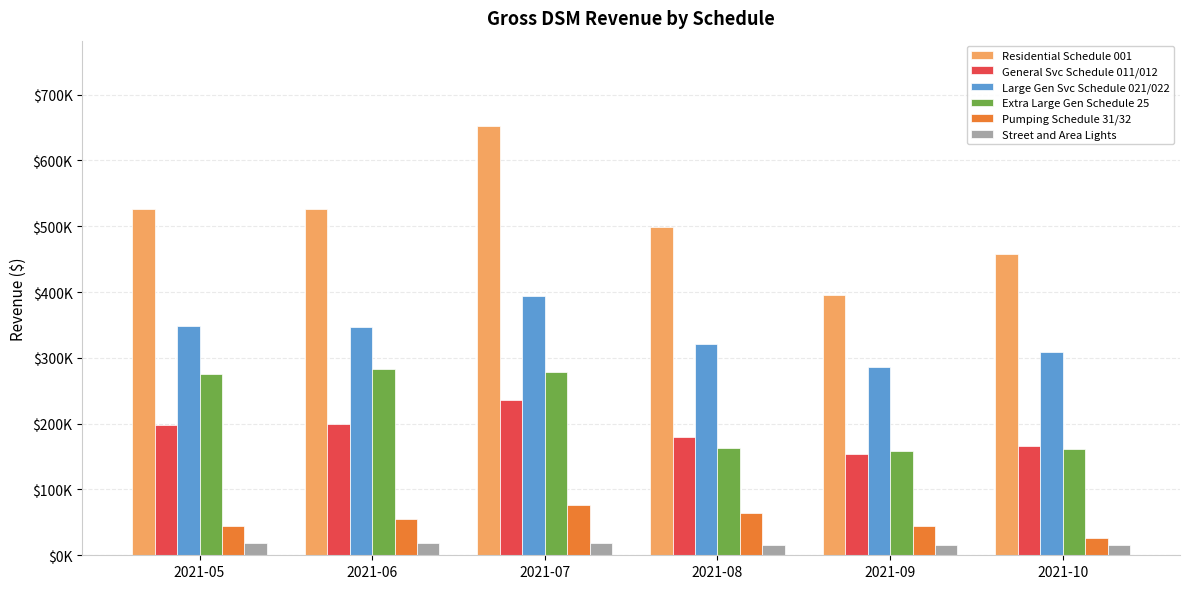

Where does the Pumping Schedule 31/32 series first go above 54797?

2021-06